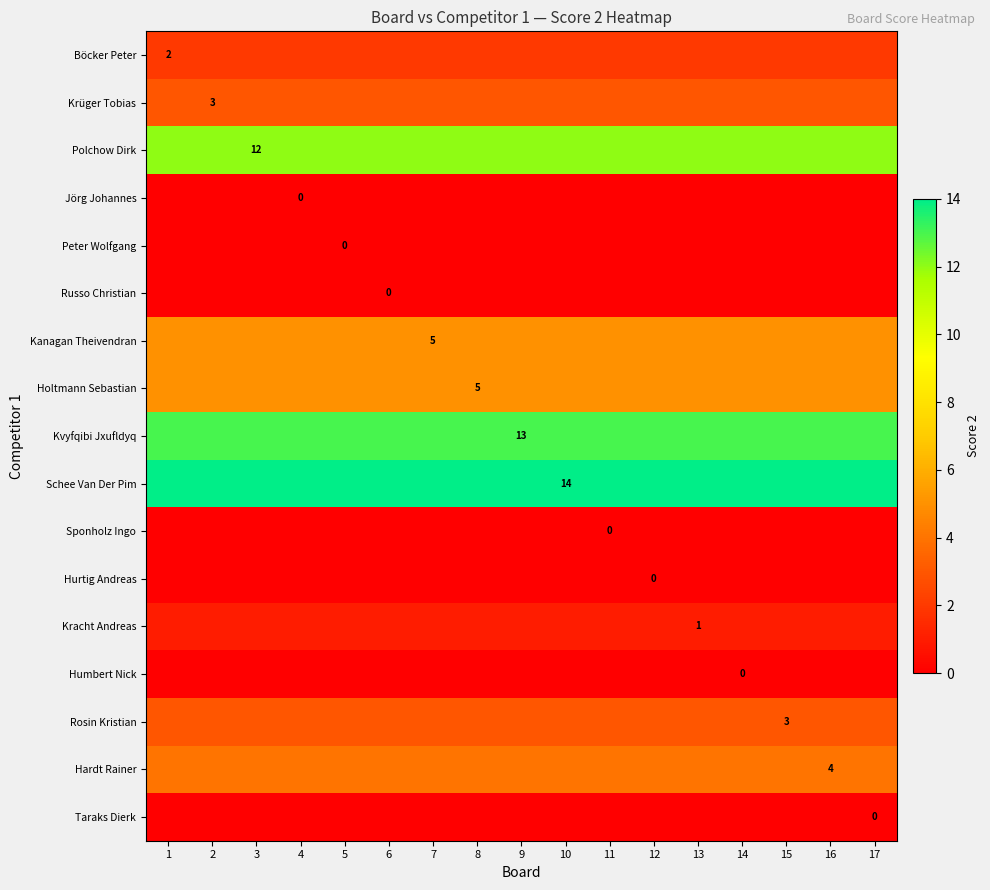

List the series in order of their peak value, highest first.

Schee Van Der Pim, Kvyfqibi Jxufldyq, Polchow Dirk, Kanagan Theivendran, Holtmann Sebastian, Hardt Rainer, Krüger Tobias, Rosin Kristian, Böcker Peter, Kracht Andreas, Jörg Johannes, Peter Wolfgang, Russo Christian, Sponholz Ingo, Hurtig Andreas, Humbert Nick, Taraks Dierk